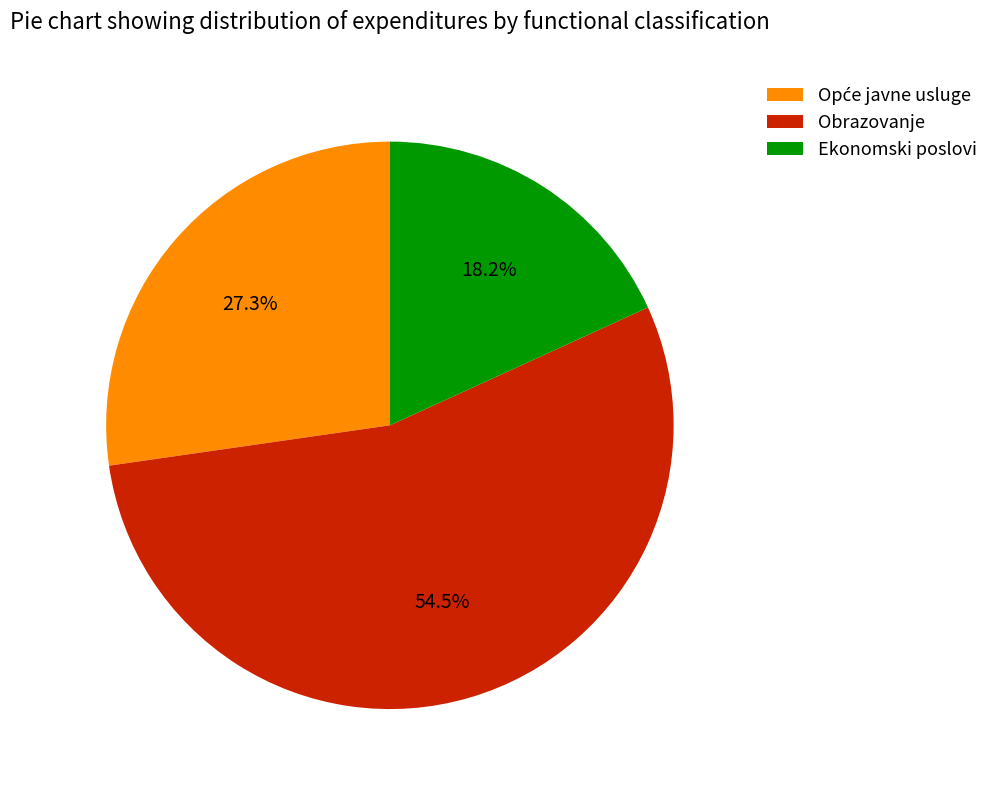

The Ekonomski poslovi slice represents 27% of the pie. True or false?

False